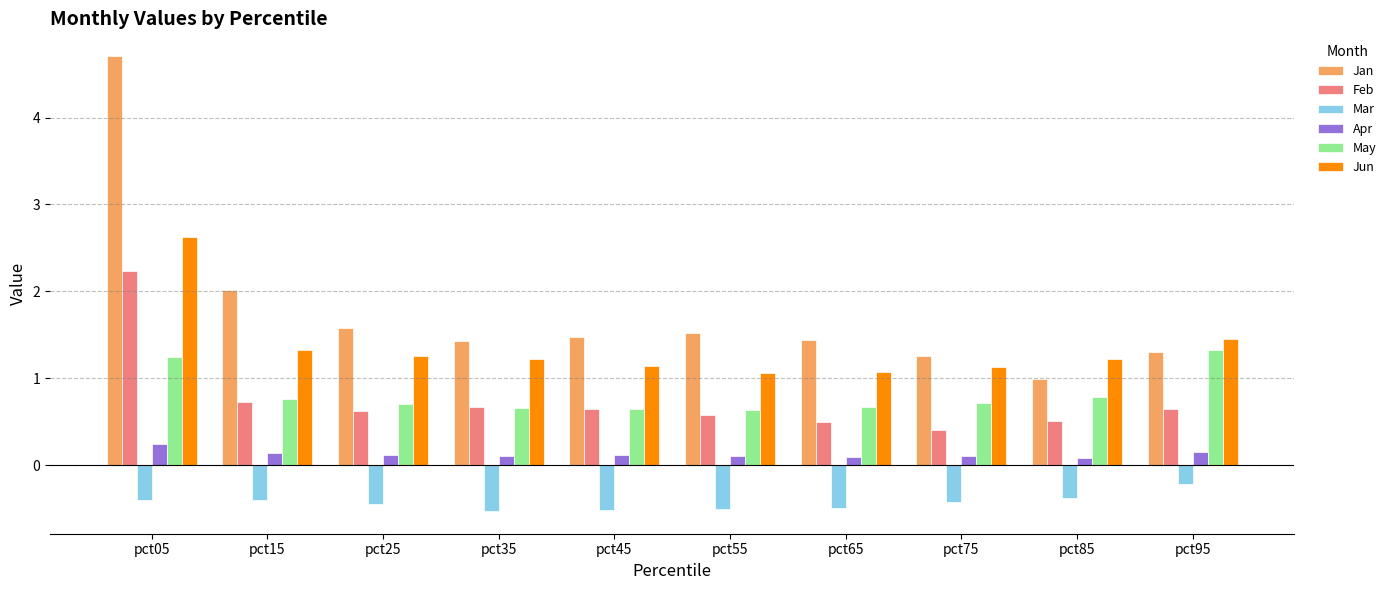

What is the value of the Apr bar at the 8th from the left?

0.1